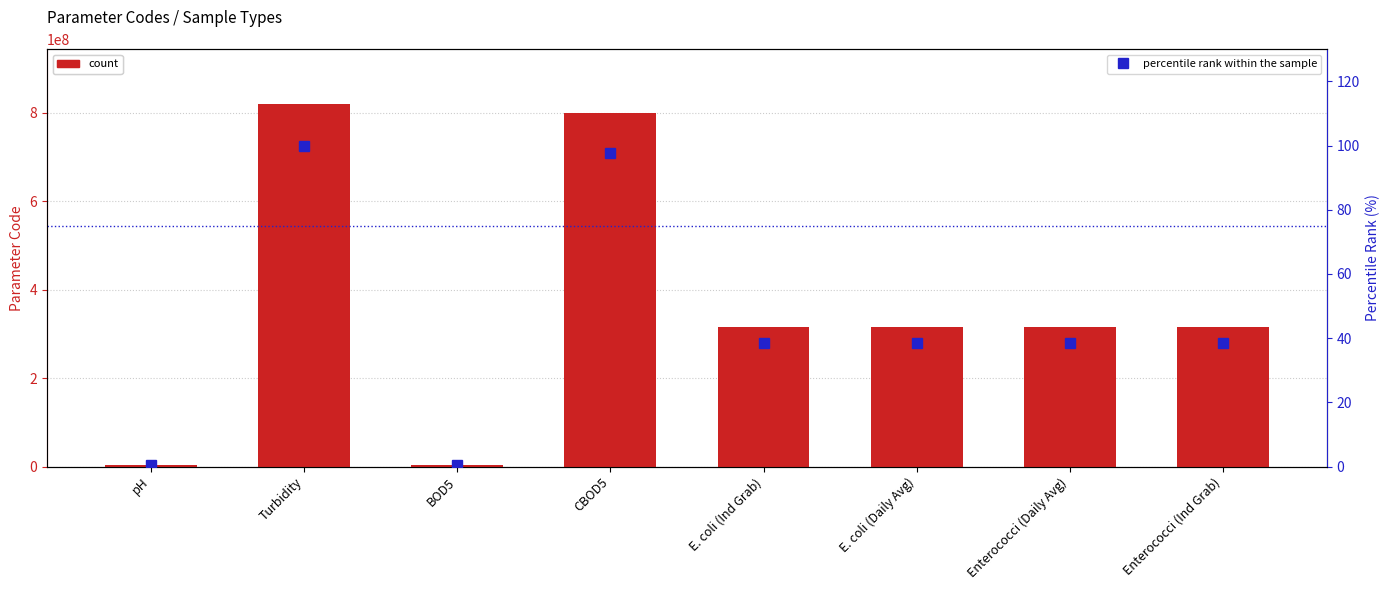

Where does the percentile rank within the sample series first go above 38?

Turbidity